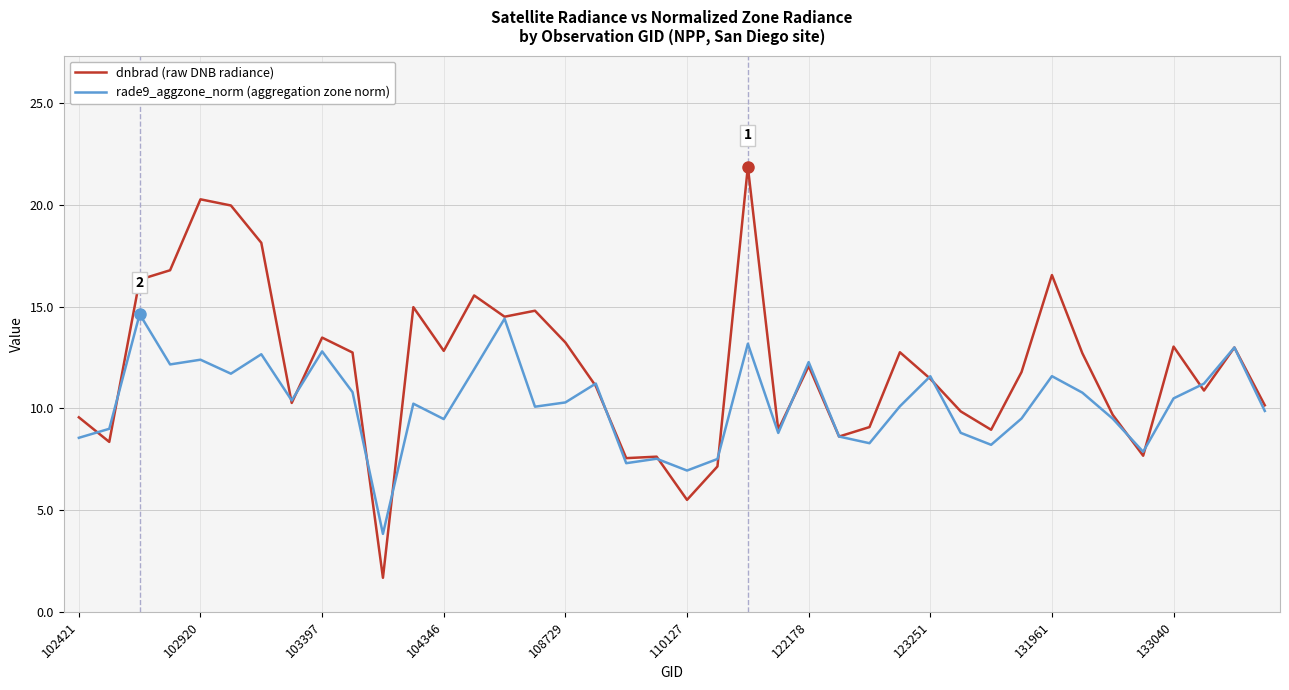

Which series has the largest range (max minus min)?

dnbrad (raw DNB radiance)